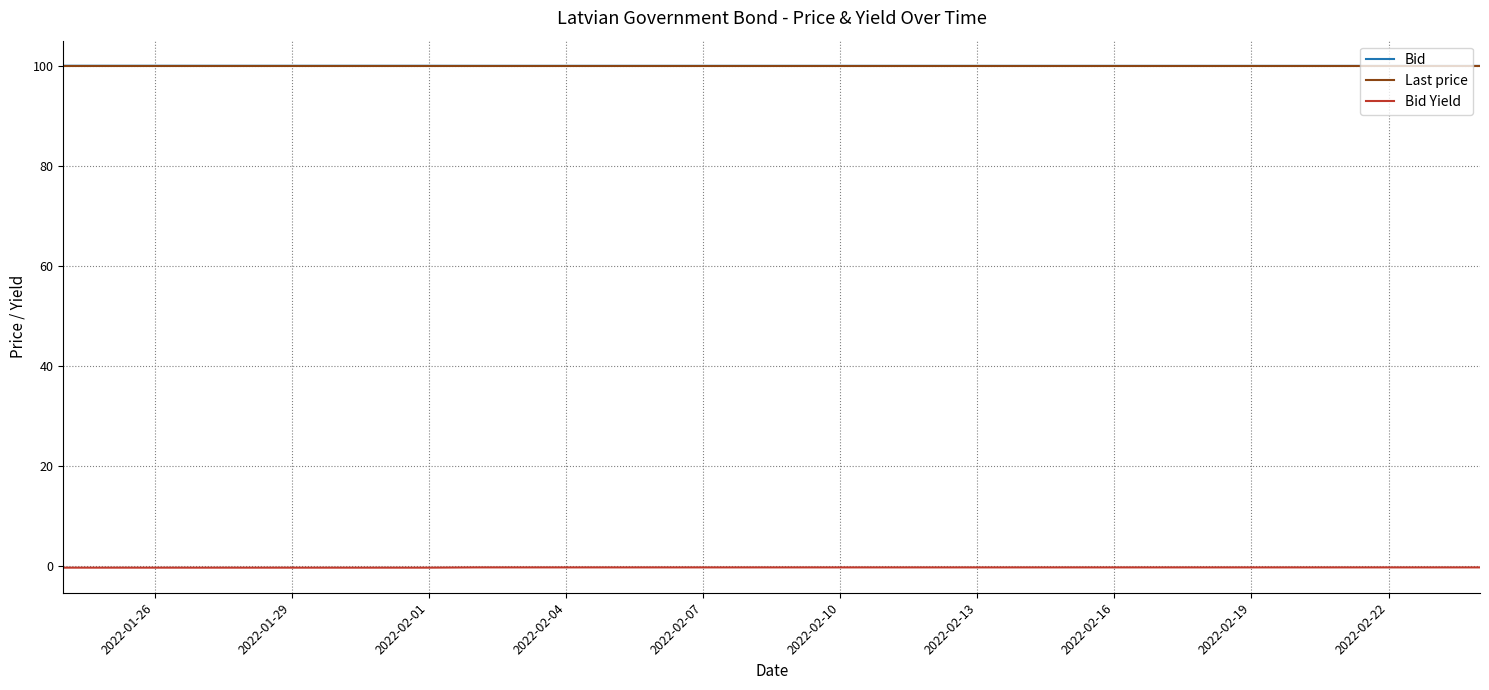

True or false: Bid Yield and Last price cross at least once.

False